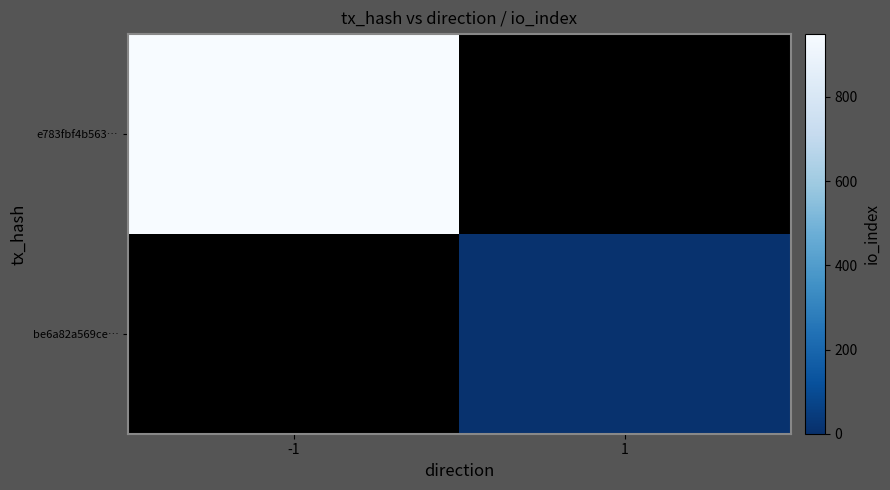

At how many categories does at least one series exceed 241?

1